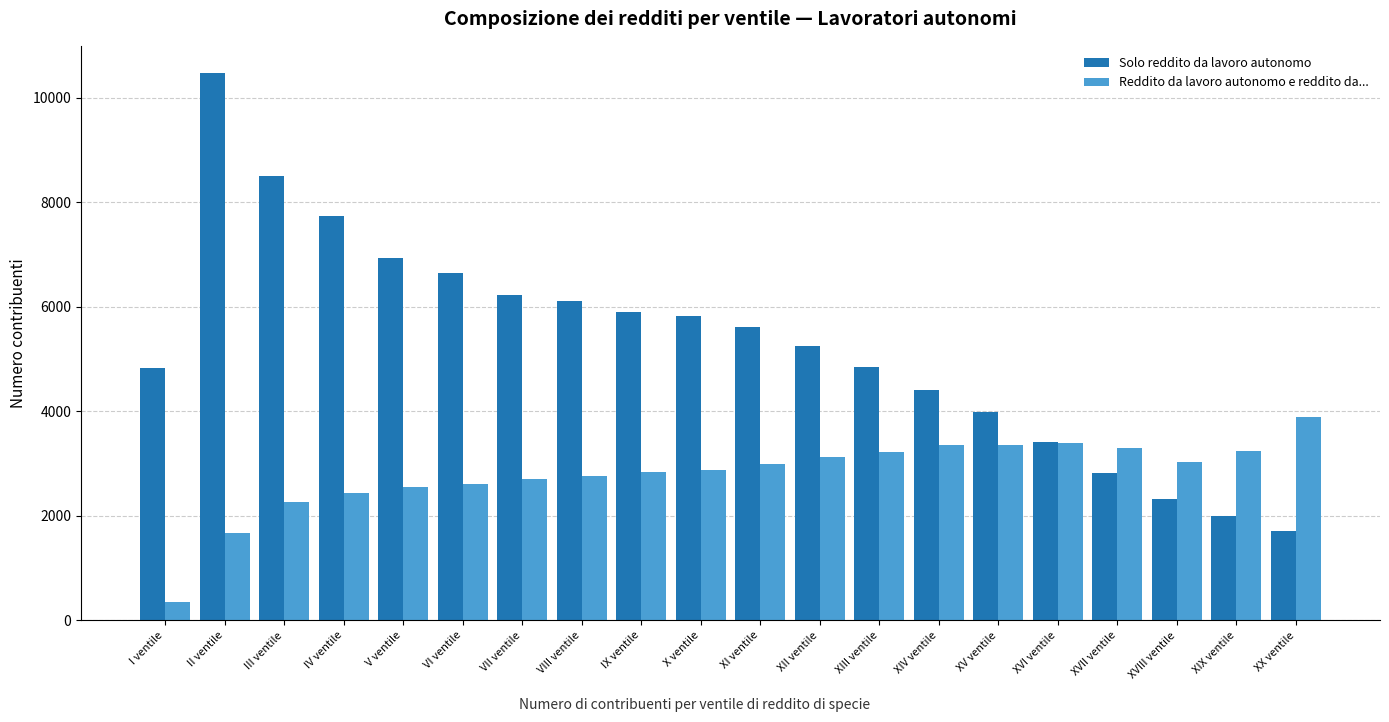

Rank the series at VI ventile from lowest to highest value.

Reddito da lavoro autonomo e reddito da..., Solo reddito da lavoro autonomo